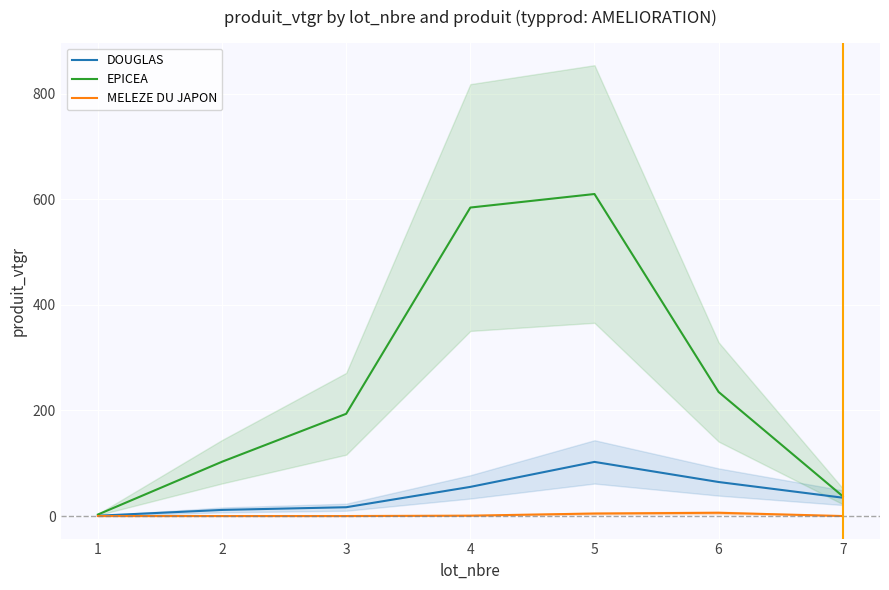

Which series has the largest range (max minus min)?

EPICEA